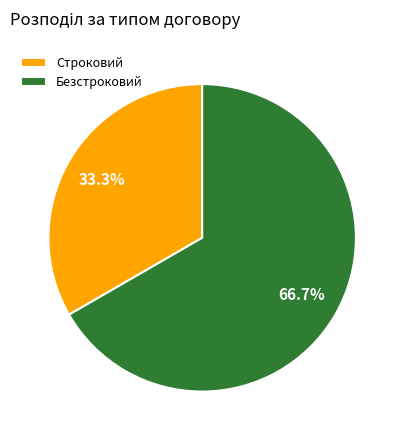

What is the ratio of the value at Безстроковий to the value at Строковий?

2.0